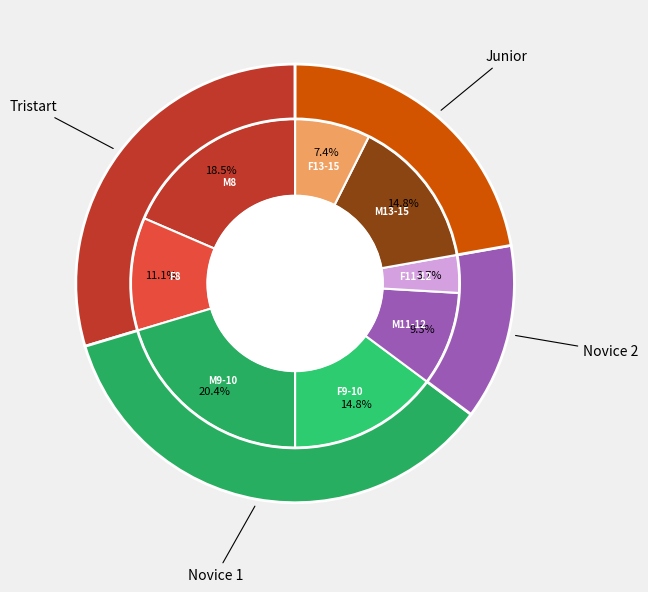

To the nearest percent, what is the difference between the Novice 1 (M) 9-10 and Junior (F) 13-15 slice percentages?

13%